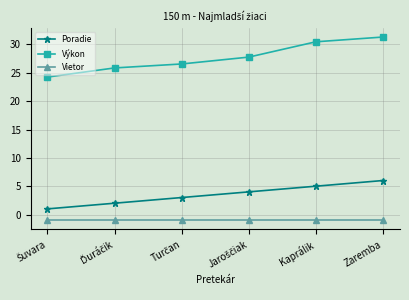

List the series in order of their peak value, highest first.

Výkon, Poradie, Vietor